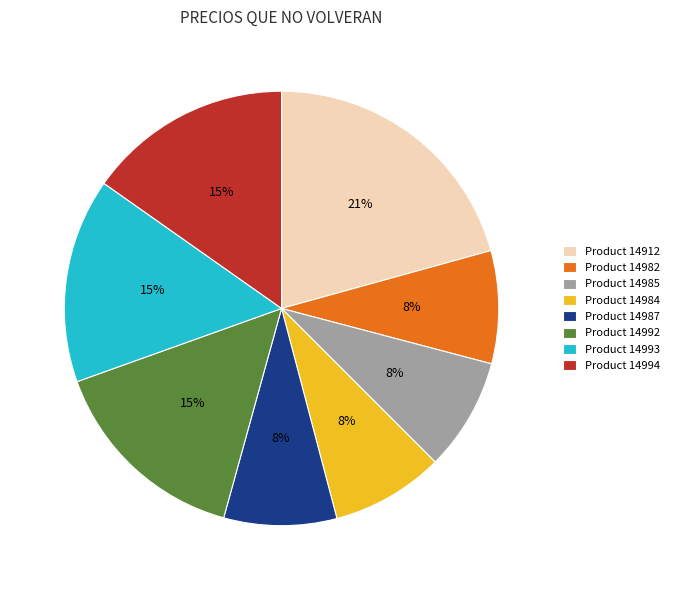

The Product 14994 slice represents 6% of the pie. True or false?

False